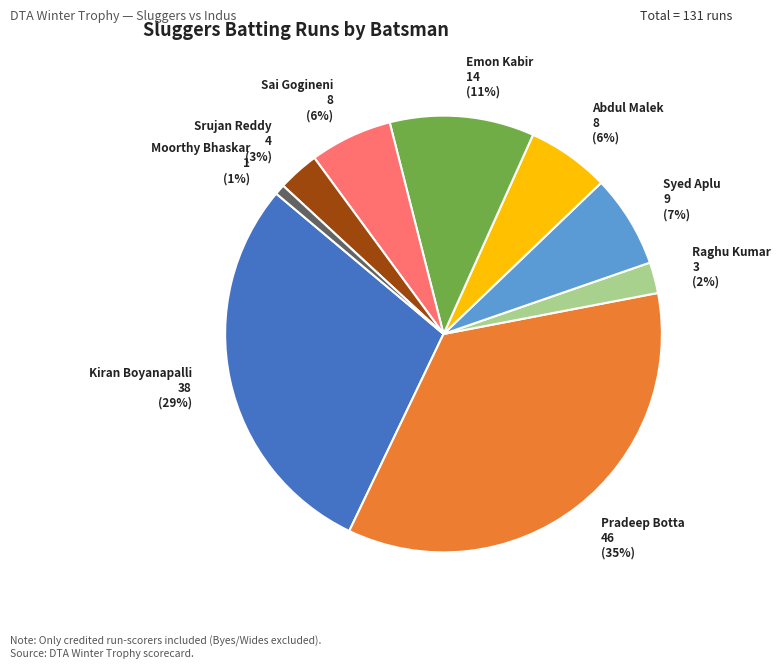

Is there a majority slice in this chart?

No